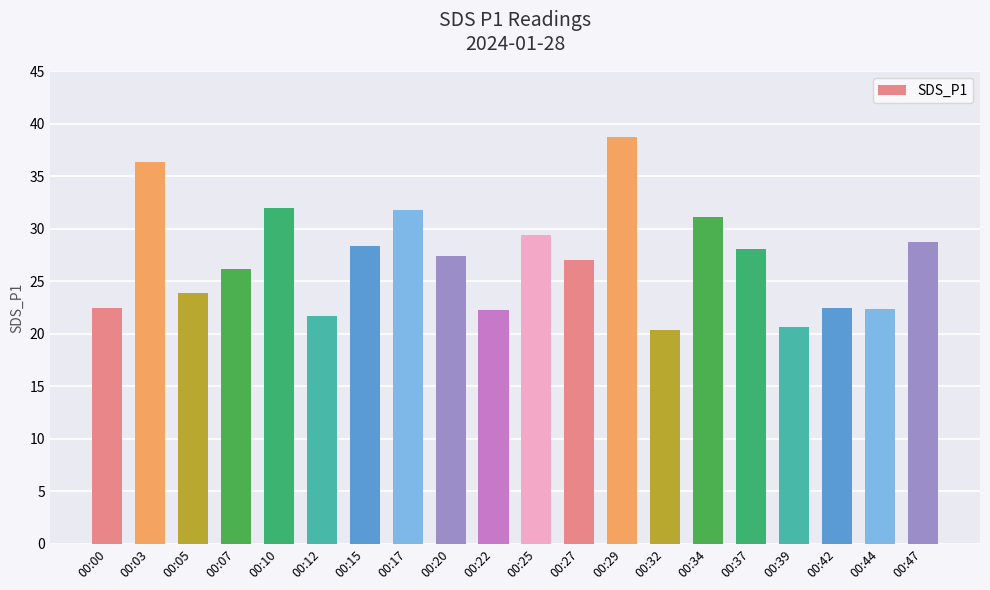

What is the minimum value shown in the chart?

20.4